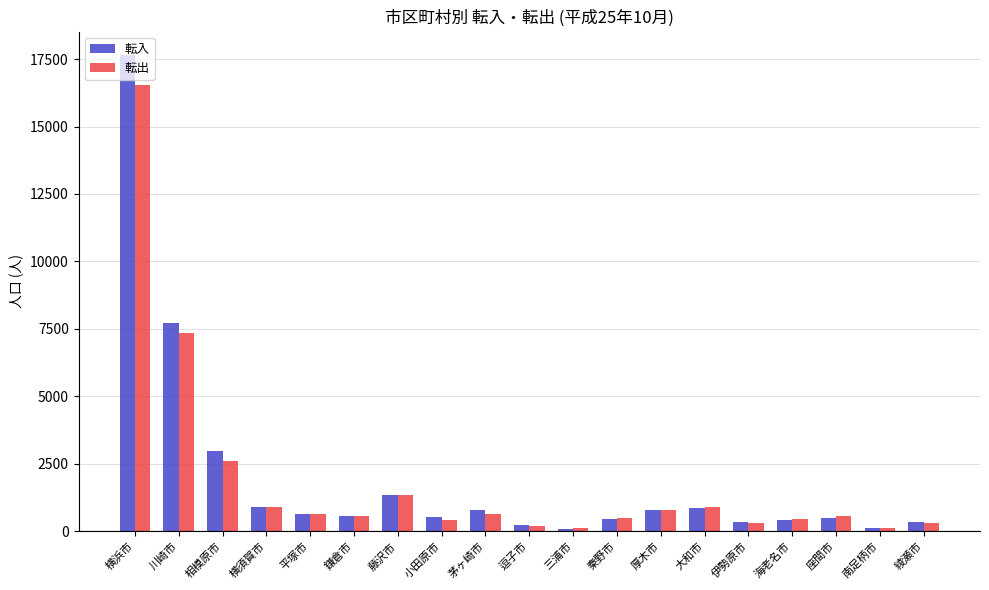

List the series in order of their peak value, lowest first.

転出, 転入